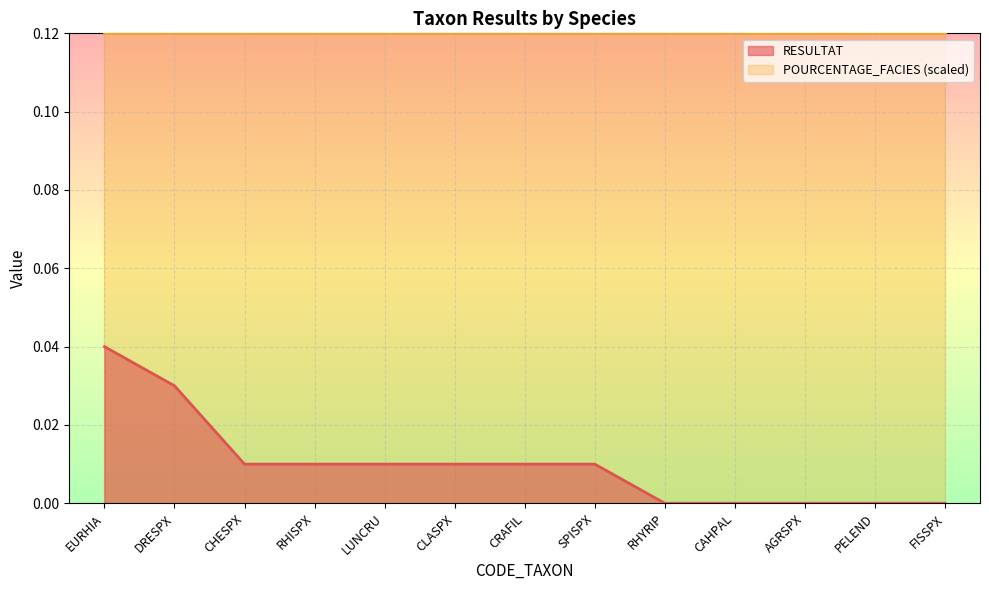

Which series has the largest total across all categories?

POURCENTAGE_FACIES (scaled)